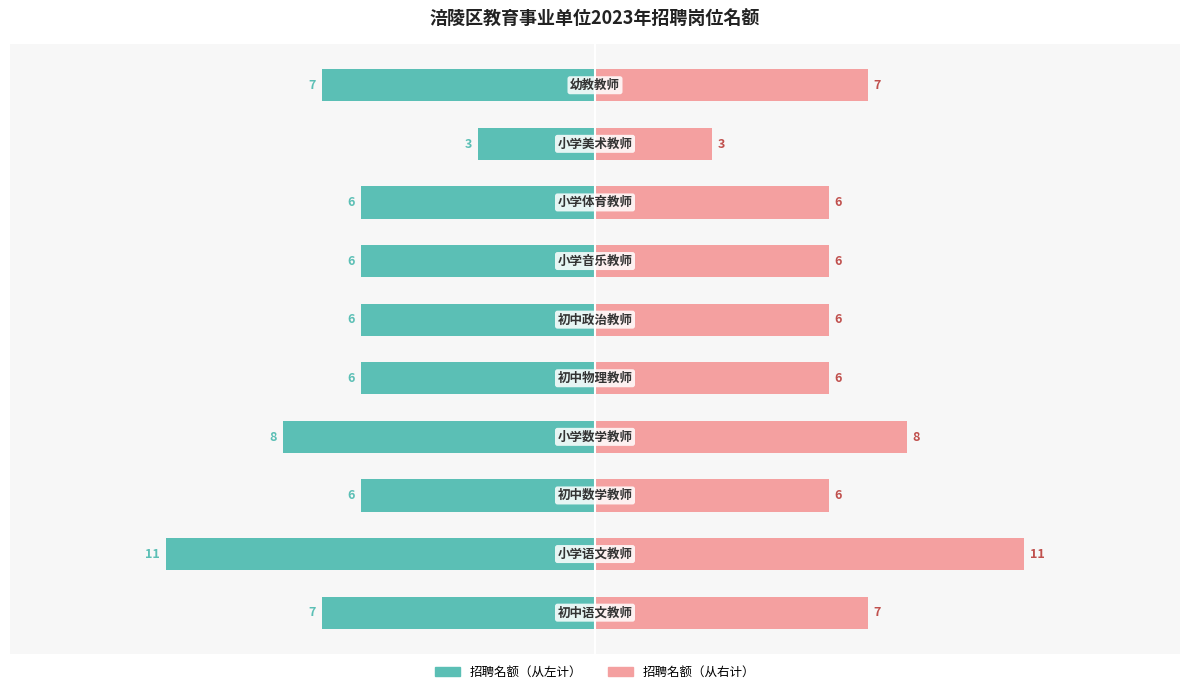

What is the value of the 招聘名额（左） bar at the 6th from the left?

-6